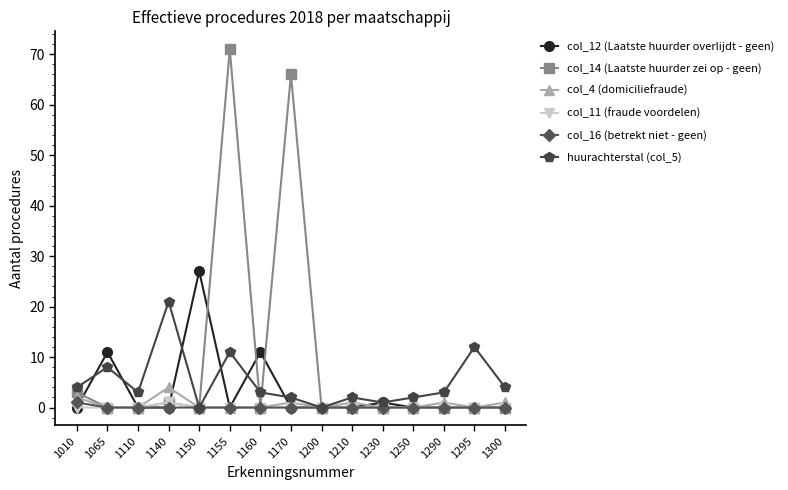

Which series has the widest spread of values?

col_14 (Laatste huurder zei op - geen)